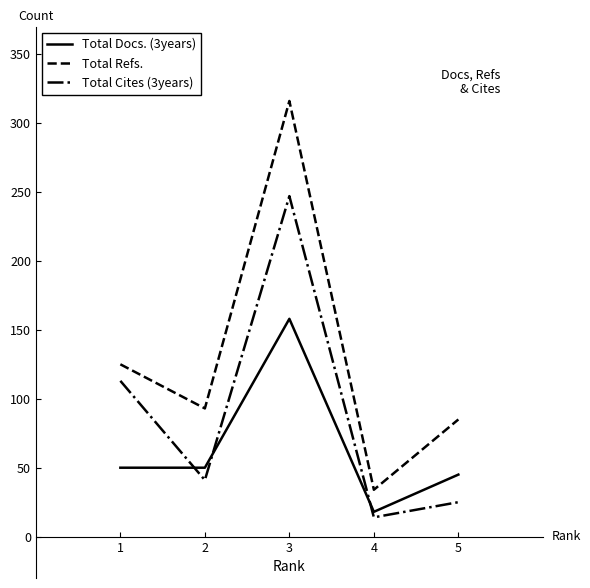

At which category does the chart reach its minimum across all series?

4